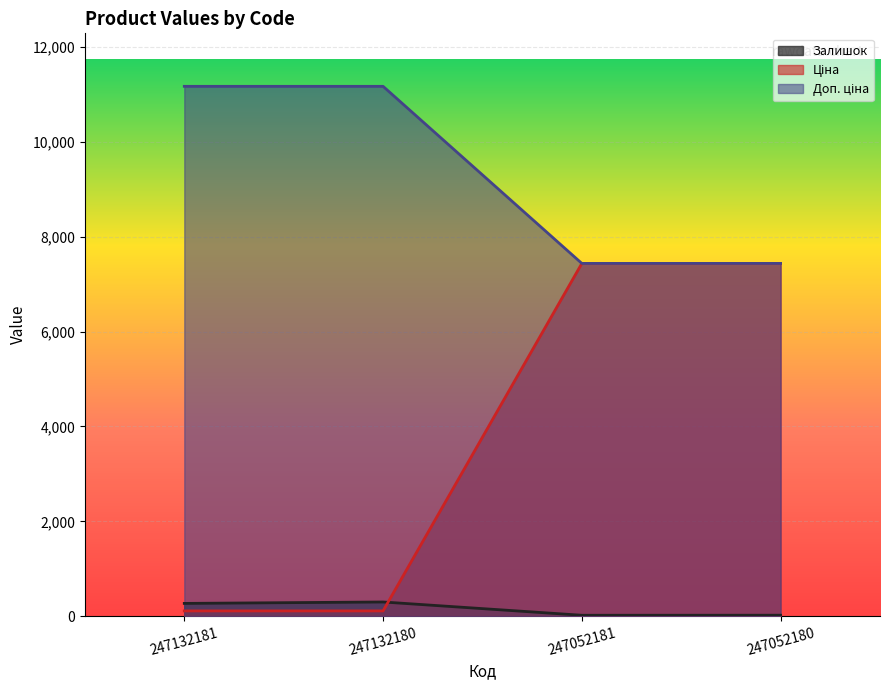

What is the maximum value shown in the chart?

11169.0